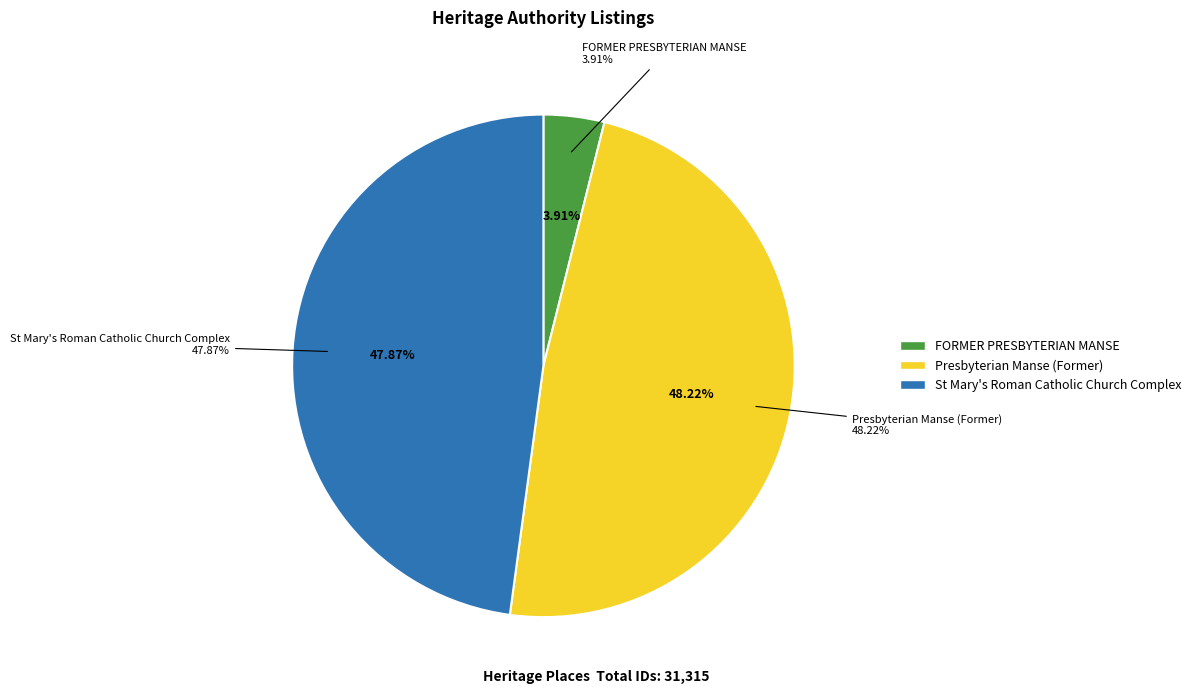

What percentage is the Presbyterian Manse (Former) slice, to the nearest percent?

48%